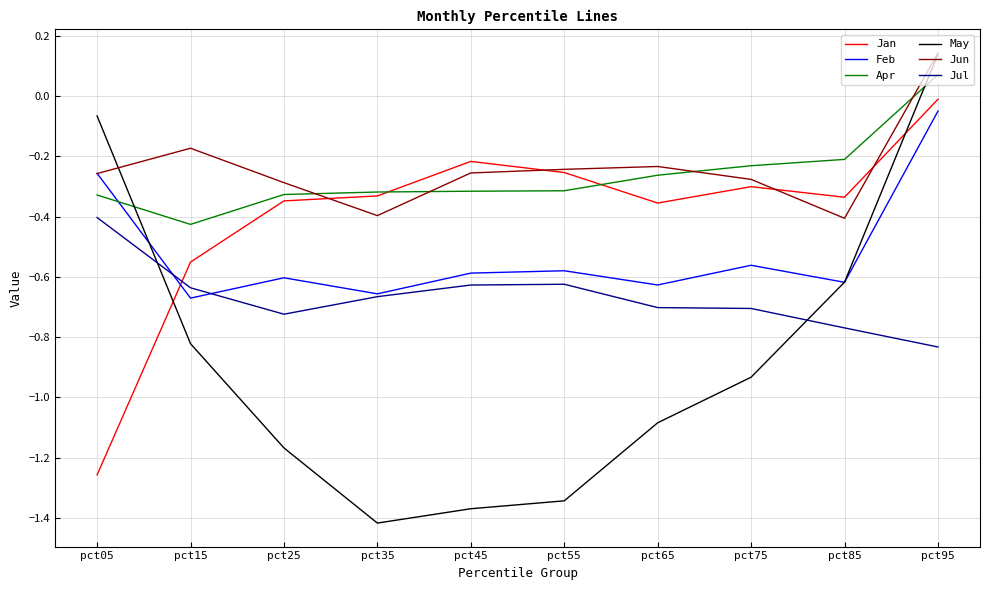

True or false: Feb and Jan intersect in this chart.

True